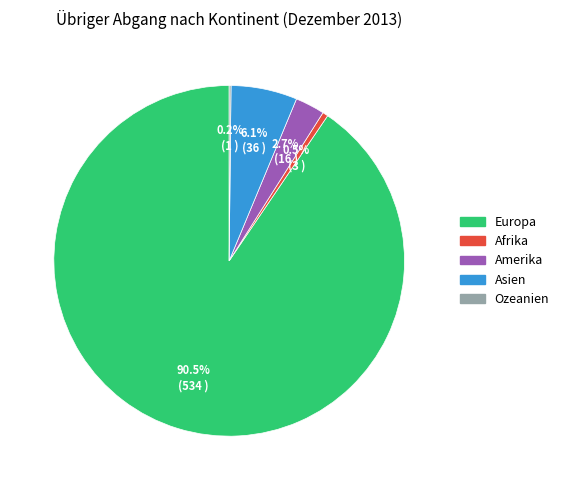

Do Amerika and Afrika together represent more than half of the pie?

No